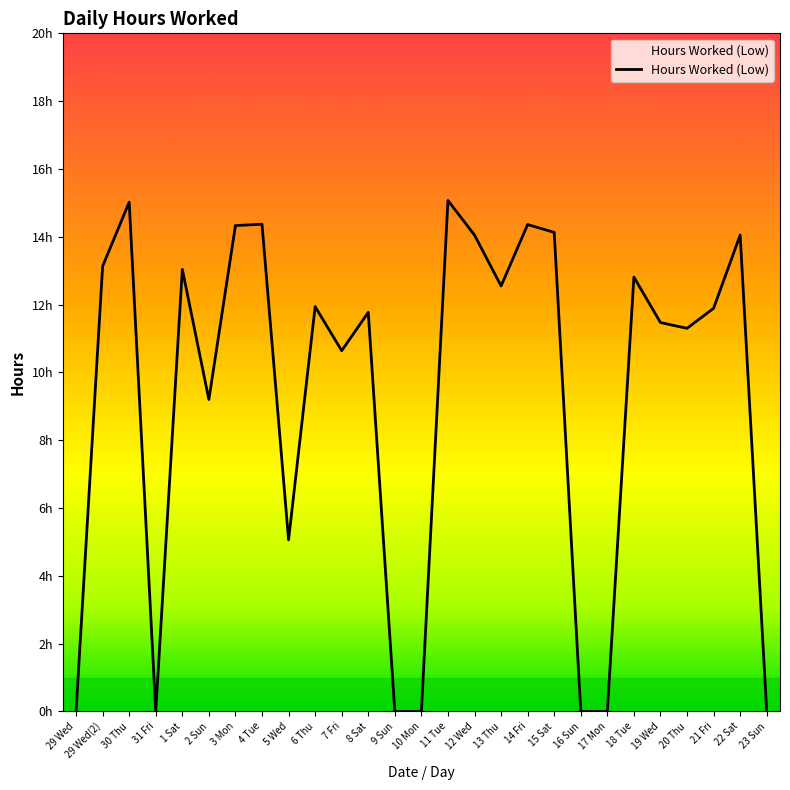

Read the value at 11 Tue.

15.1